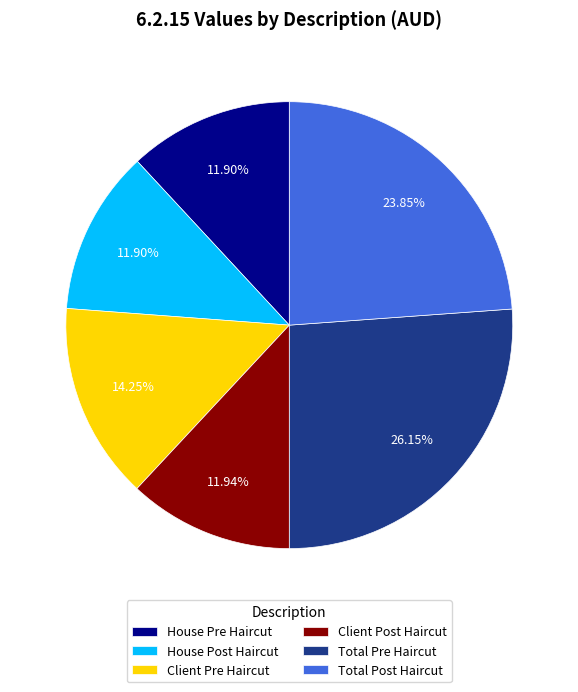

To the nearest percent, what is the combined percentage of House Pre Haircut and Client Post Haircut?

24%